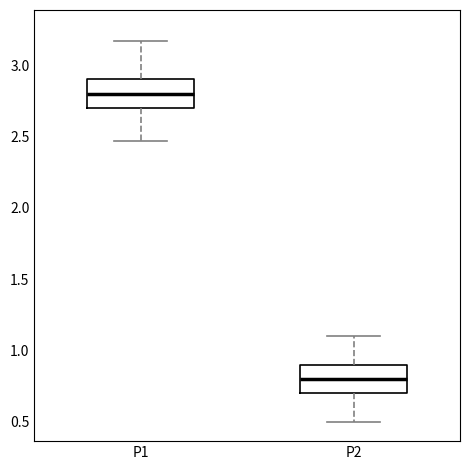

Reading left to right, read every box against the y-axis: the position of its median line, the range the box covers, and the ends of its whiskers. The values are not printed on the chart, so give them approximately, as read against the axis.

P1: median 2.80, box 2.70 to 2.90, whiskers 2.45 to 3.15
P2: median 0.80, box 0.70 to 0.90, whiskers 0.50 to 1.10